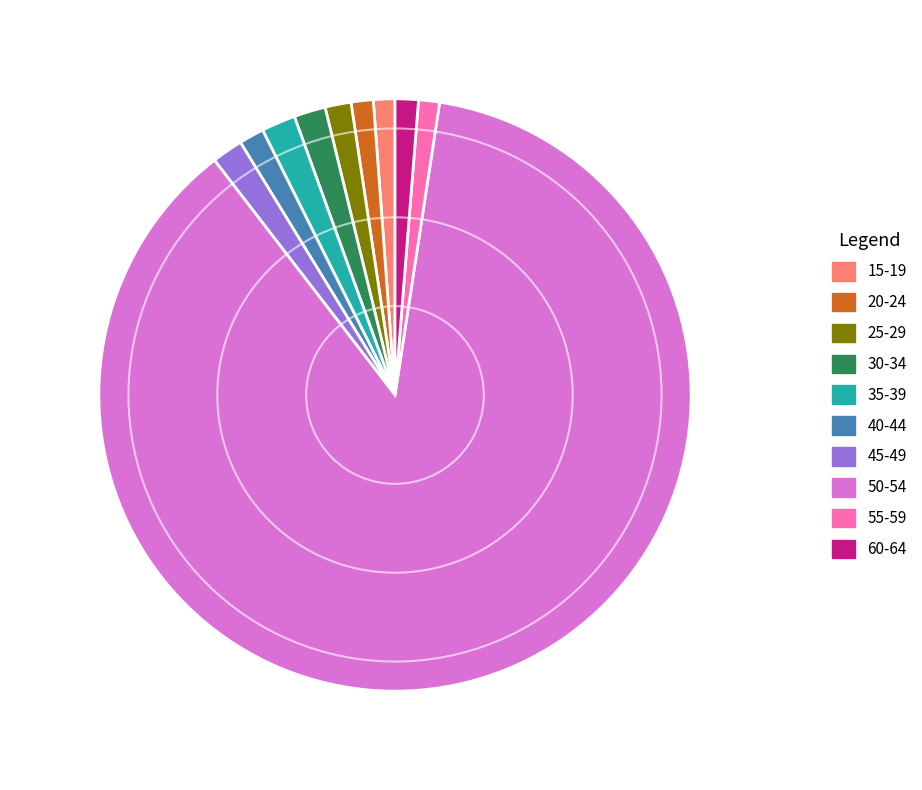

Is 60-64 the majority of the pie?

No